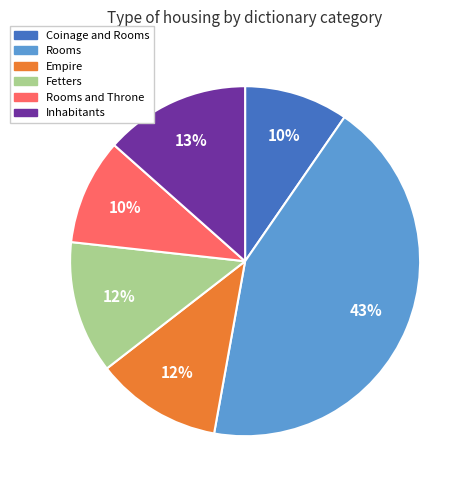

Does any single category account for the majority?

No